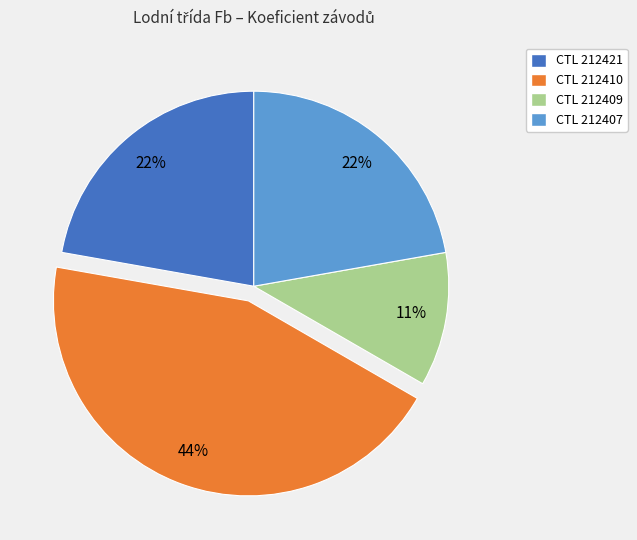

To the nearest percent, what is the difference between the largest and smallest slice percentages?

33%